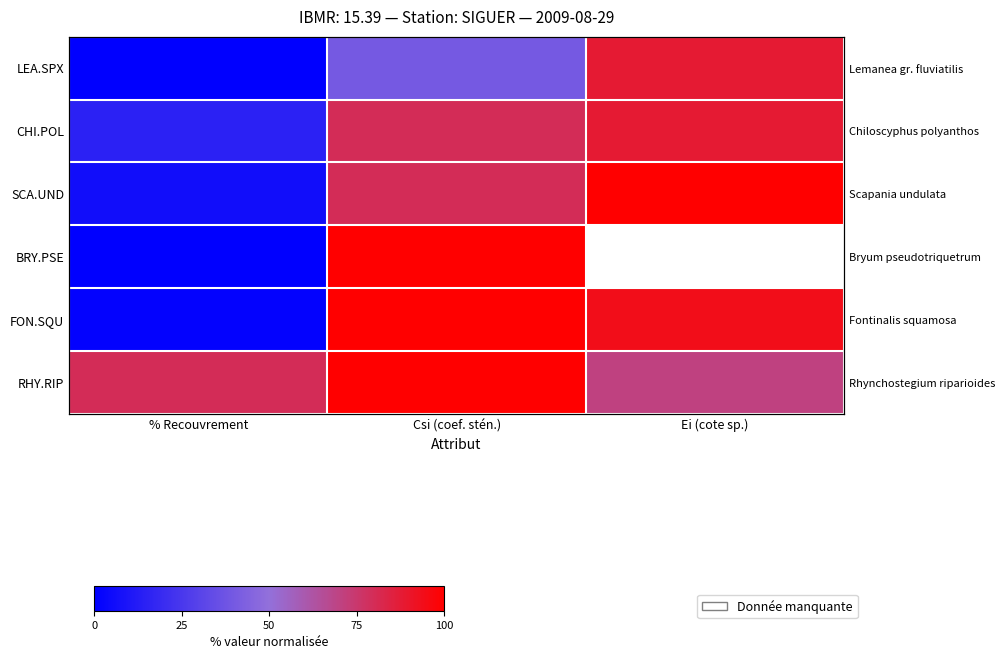

Rank the series at Csi (coef. stén.) from highest to lowest value.

BRY.PSE, FON.SQU, RHY.RIP, CHI.POL, SCA.UND, LEA.SPX